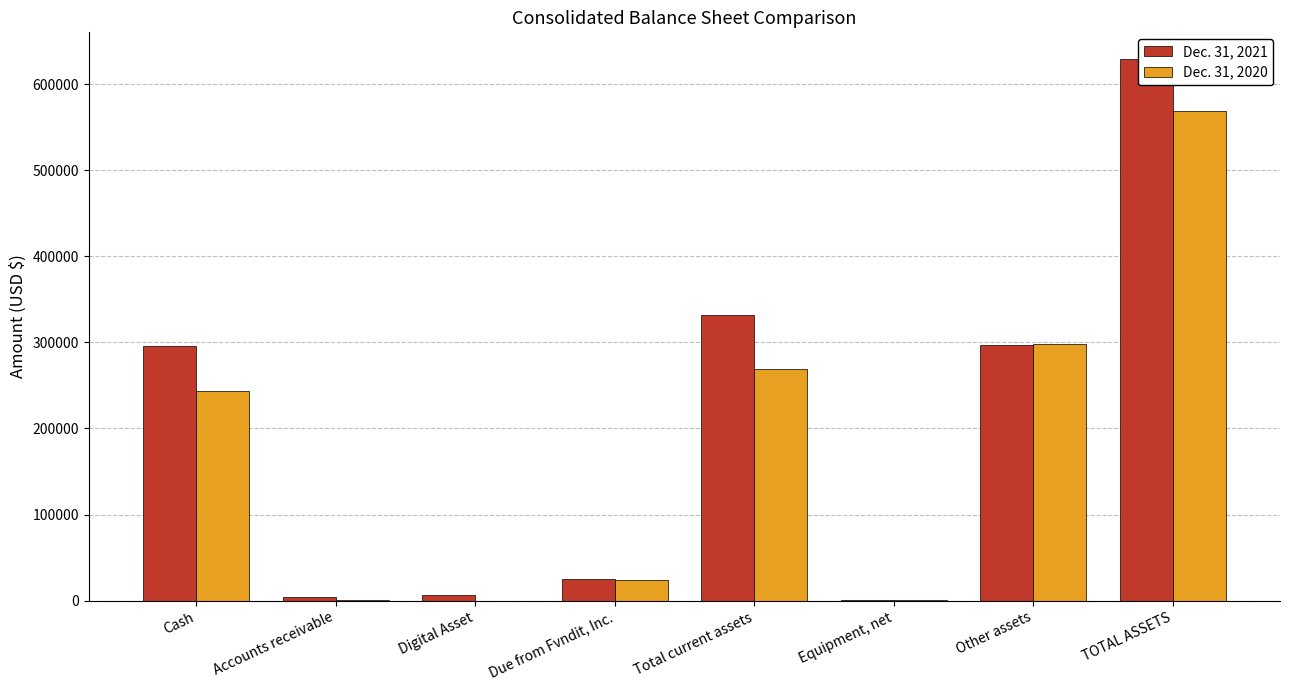

The Dec. 31, 2021 series shows 45116 at Due from Fvndit, Inc.. True or false?

False